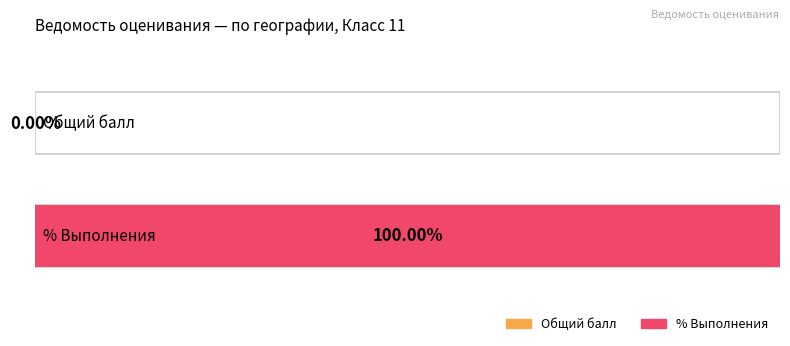

Rank the series by their maximum value, from lowest to highest.

Общий балл, % Выполнения